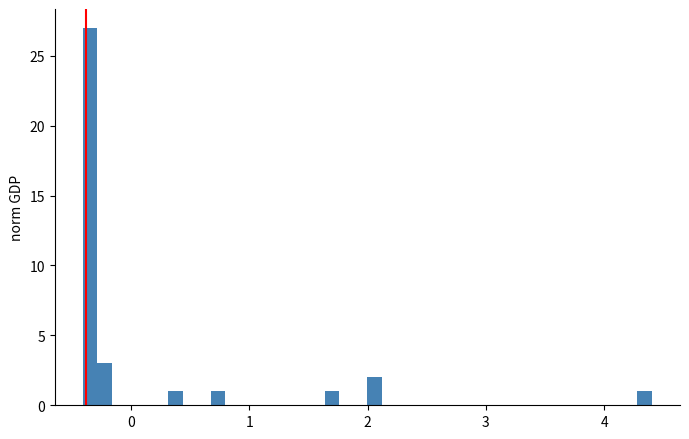

Read against the x-axis, roughly where is the centre of the tallest bar?

-0.3